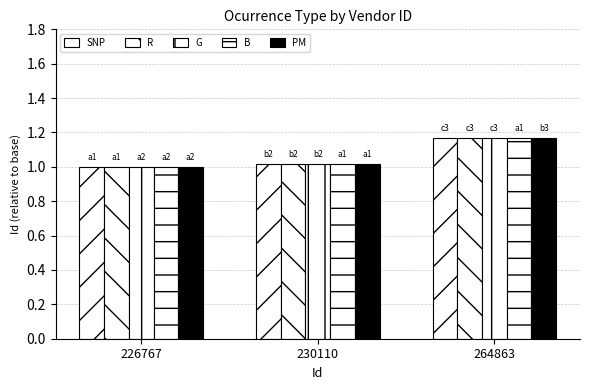

At which category is the sum across all series the highest?

264863